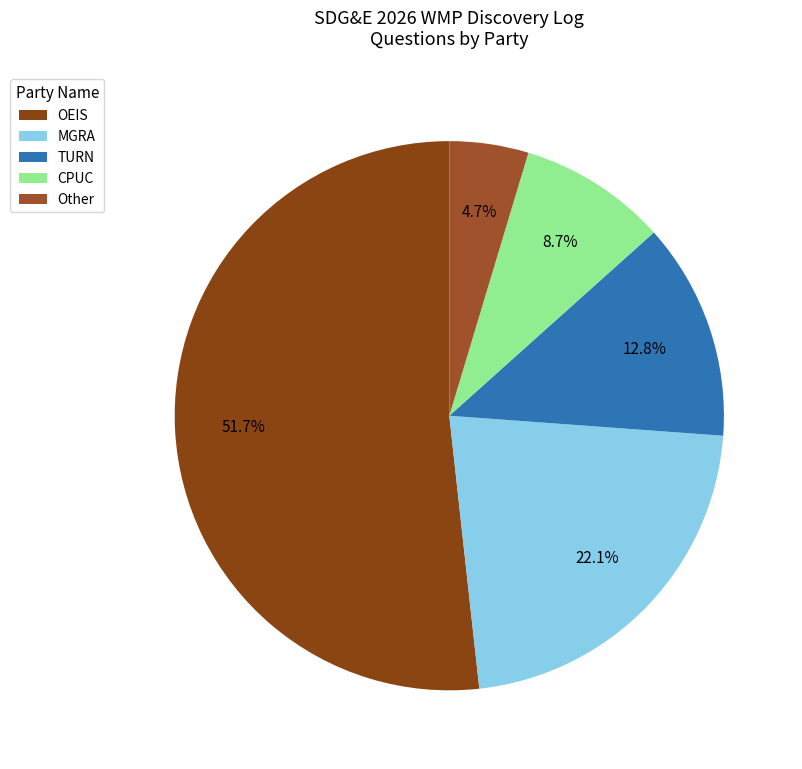

To the nearest percent, what is the difference between the largest and smallest slice percentages?

47%